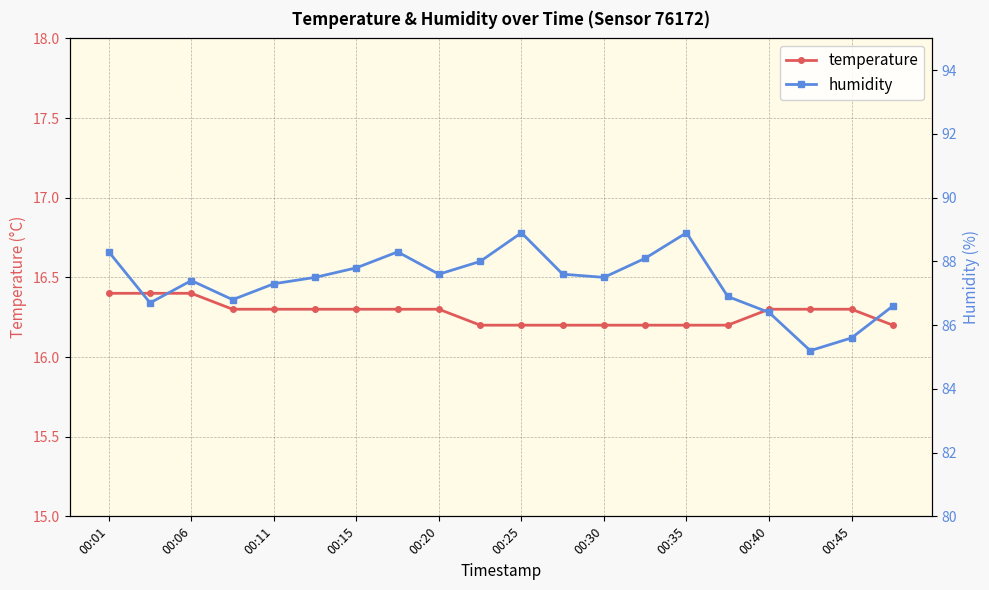

True or false: temperature has a value of 27.6 at 00:45.

False